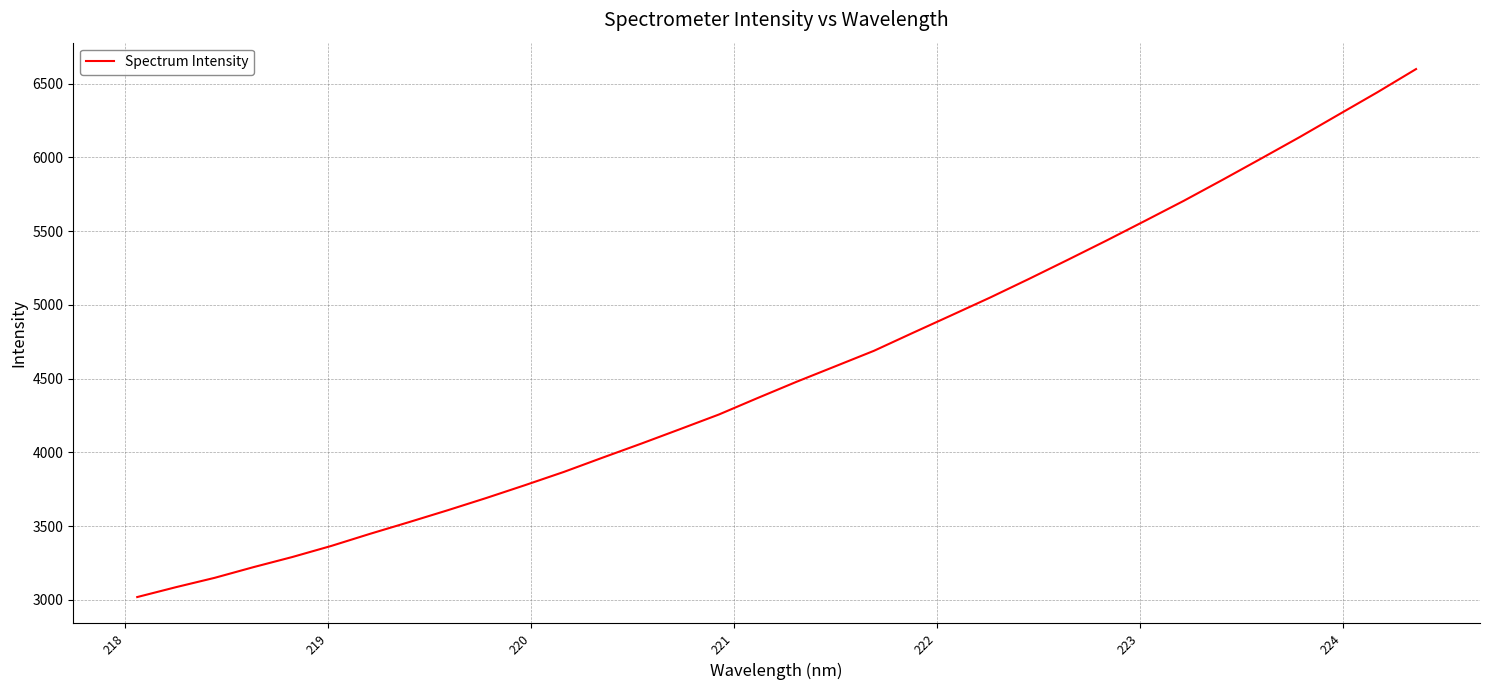

What is the difference between the maximum and minimum values?

3581.5